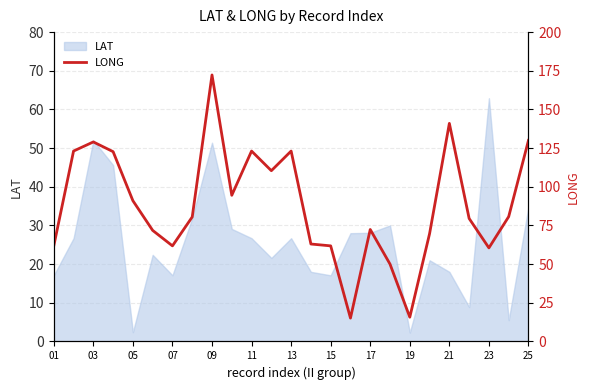

The value of LAT at 19 is 2.3. True or false?

True